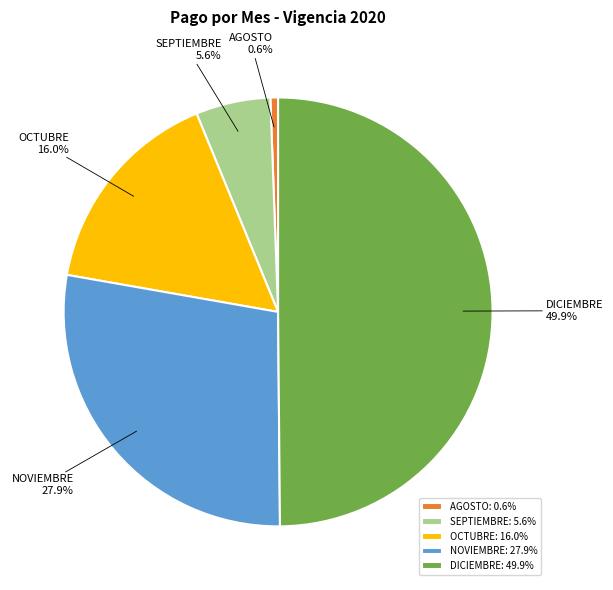

How many slices are in this pie chart?

5